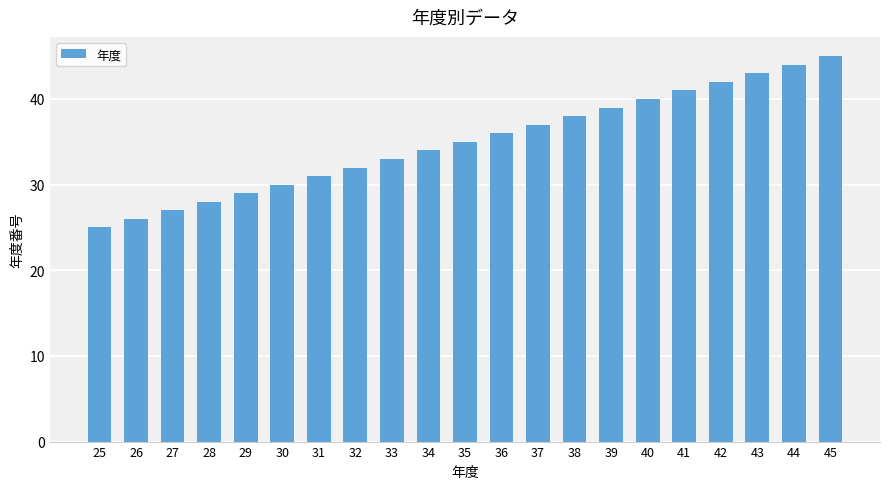

What is the sum of the values at 38 and 37?

75